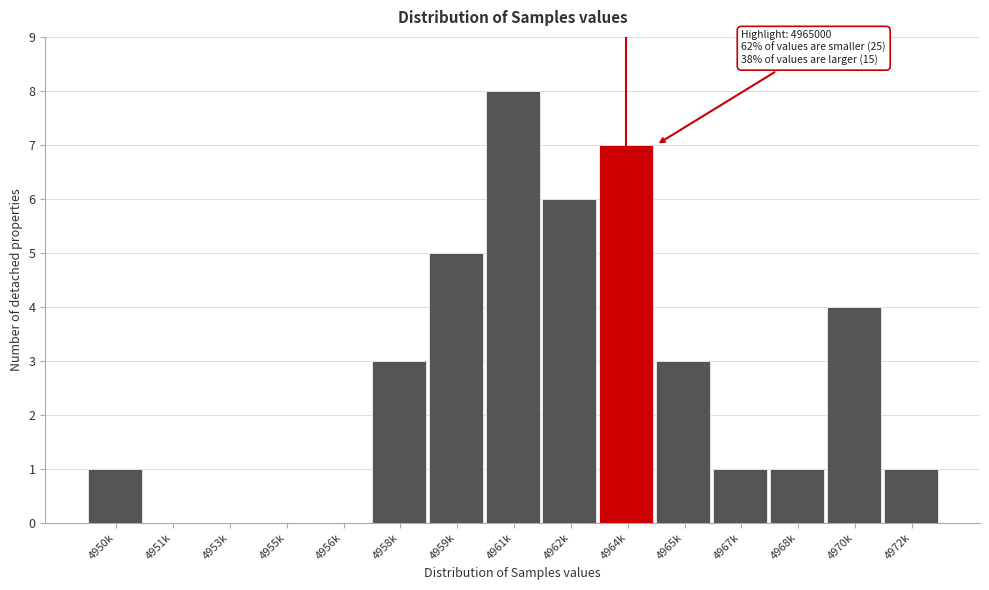

Reading left to right, extract all data points from this chart.

4950k=1	4951k=0	4953k=0	4955k=0	4956k=0	4958k=3	4959k=5	4961k=8	4962k=6	4964k=7	4965k=3	4967k=1	4968k=1	4970k=4	4972k=1